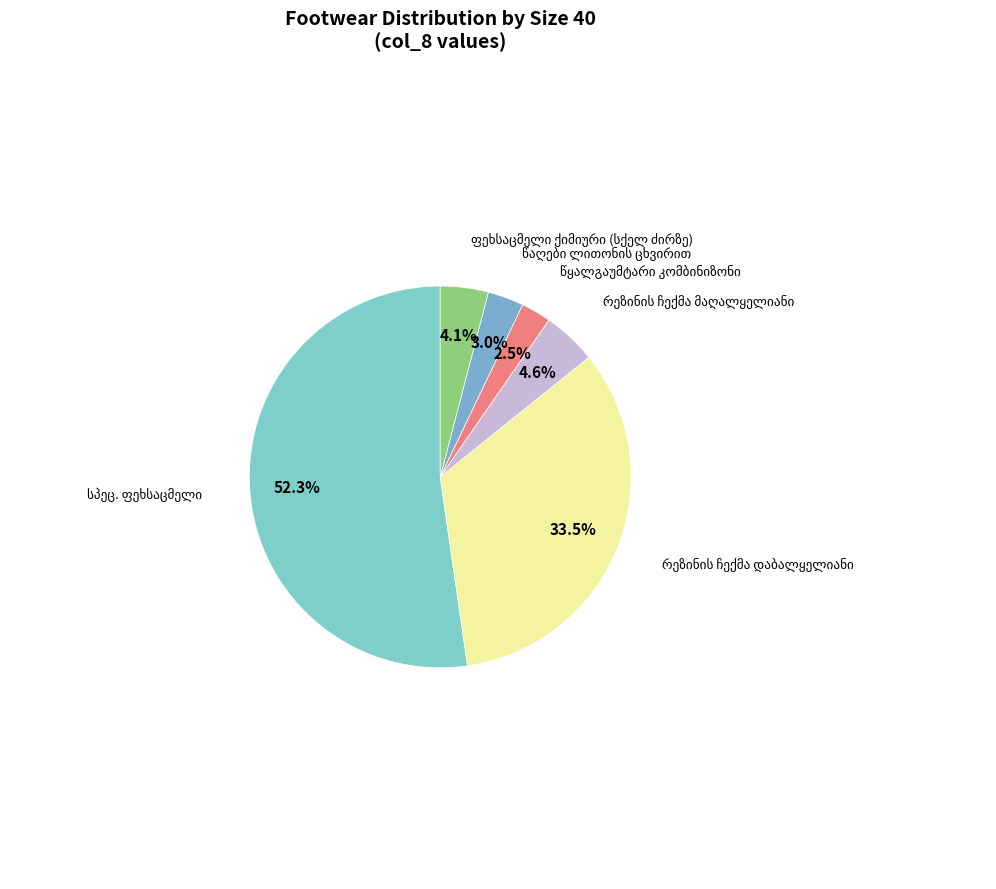

How many slices are in this pie chart?

6